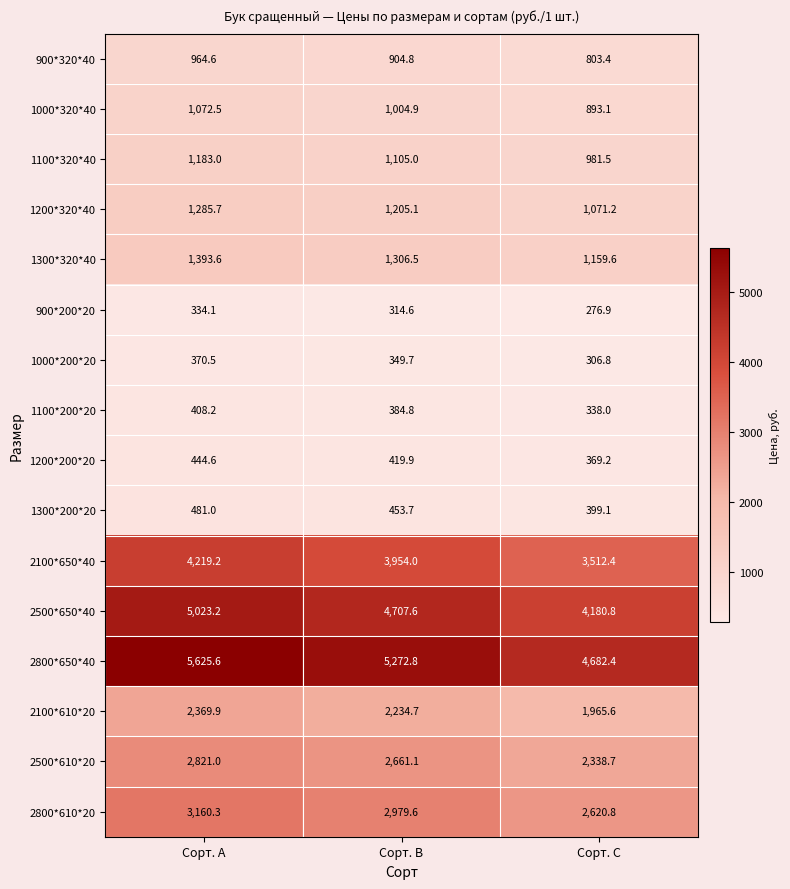

What is the difference between the maximum and minimum values in the 2800*650*40 series?

943.2